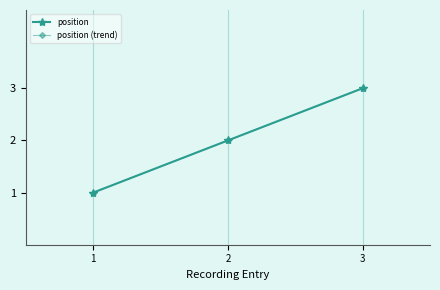

Where does the position (trend) series first go above 2?

3